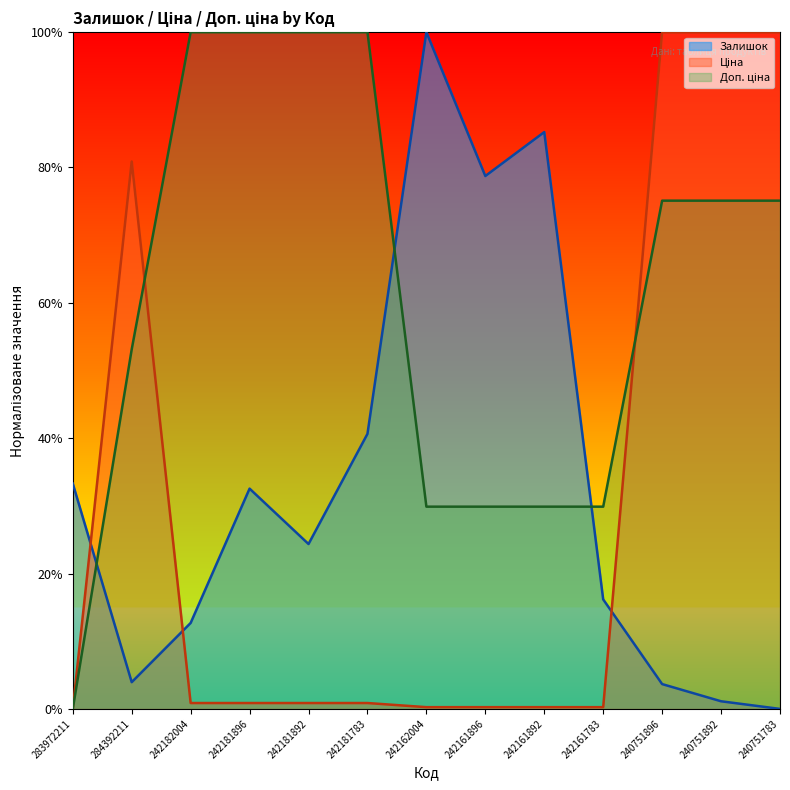

Where is Ціна nearest to the value 50?

284392211